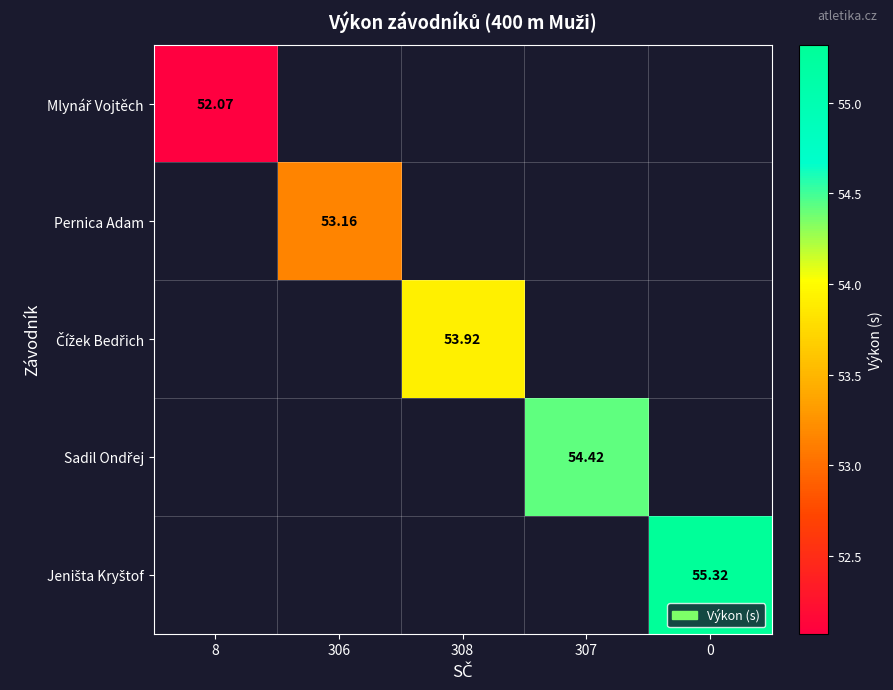

What is the smallest value displayed?

52.1